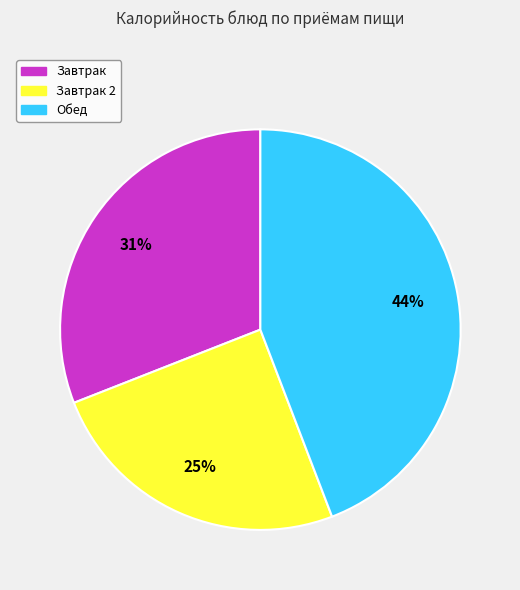

Is there a majority slice in this chart?

No